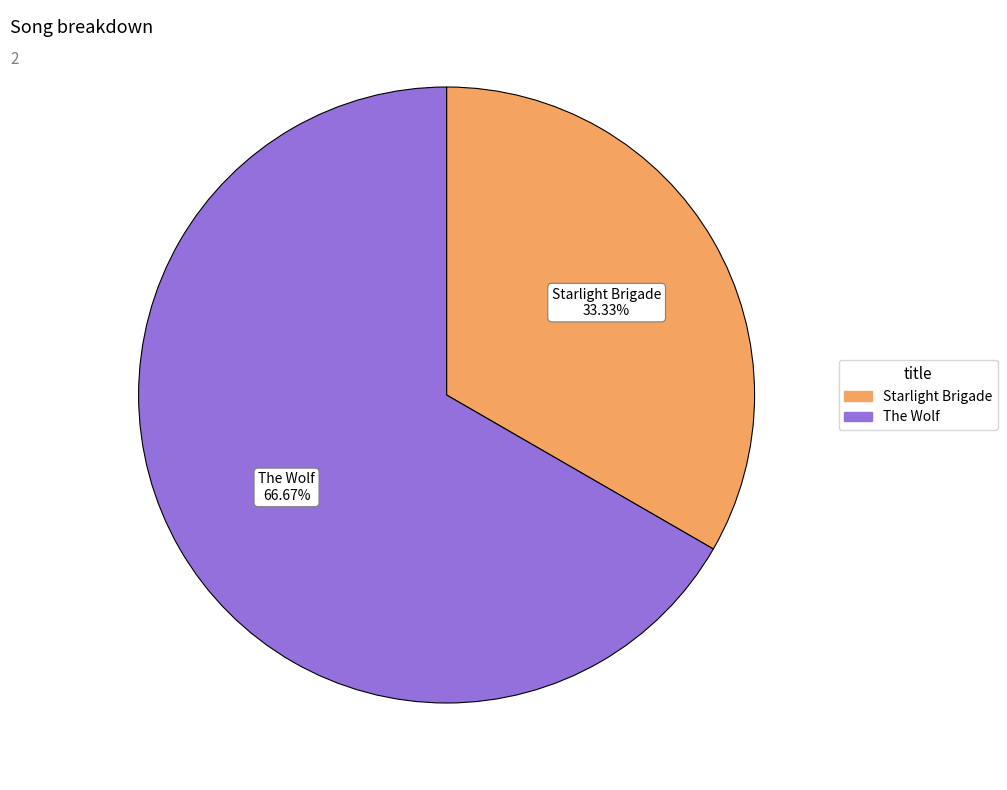

Which category accounts for the majority?

The Wolf